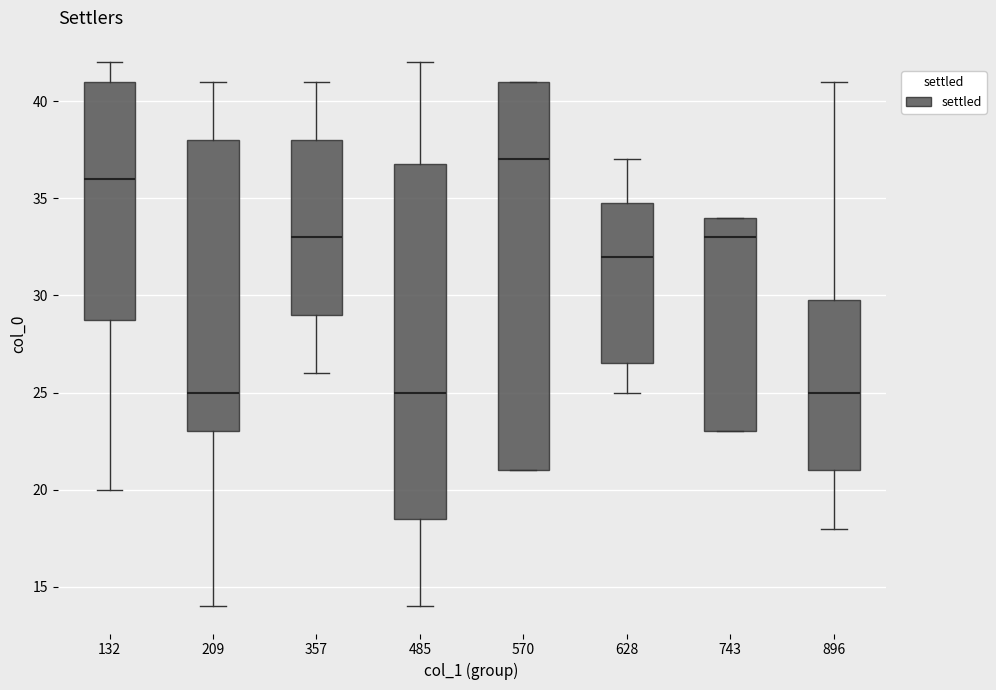

Which box is the tallest, from its lower edge to its upper edge?

570